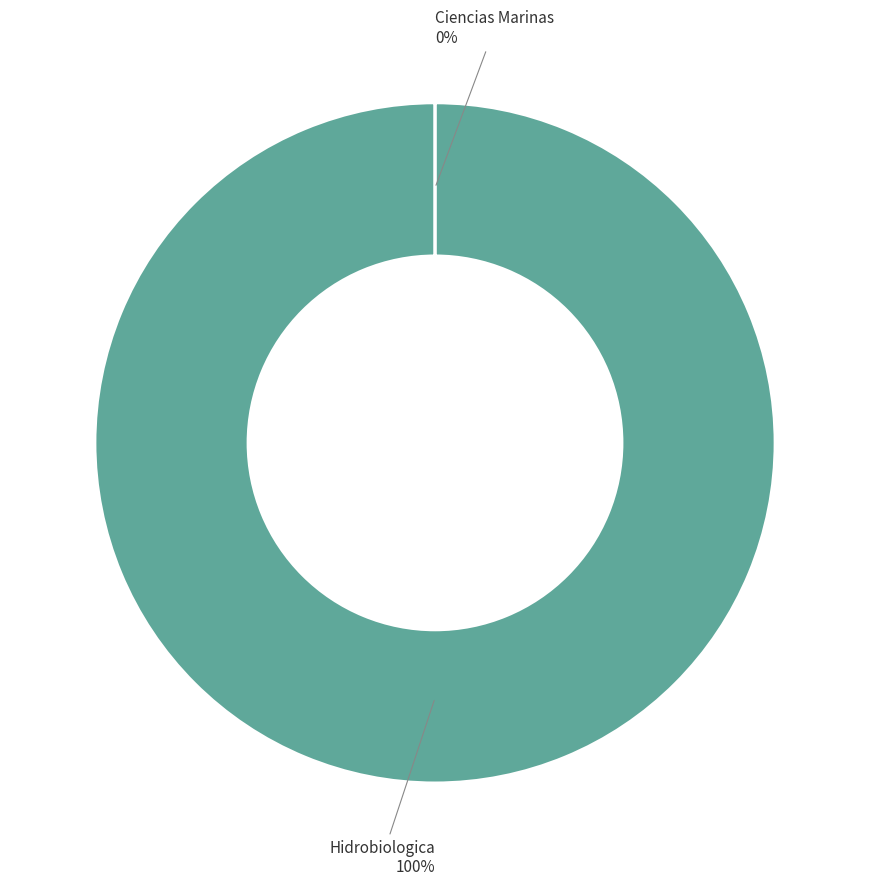

The Hidrobiologica slice represents 90% of the pie. True or false?

False